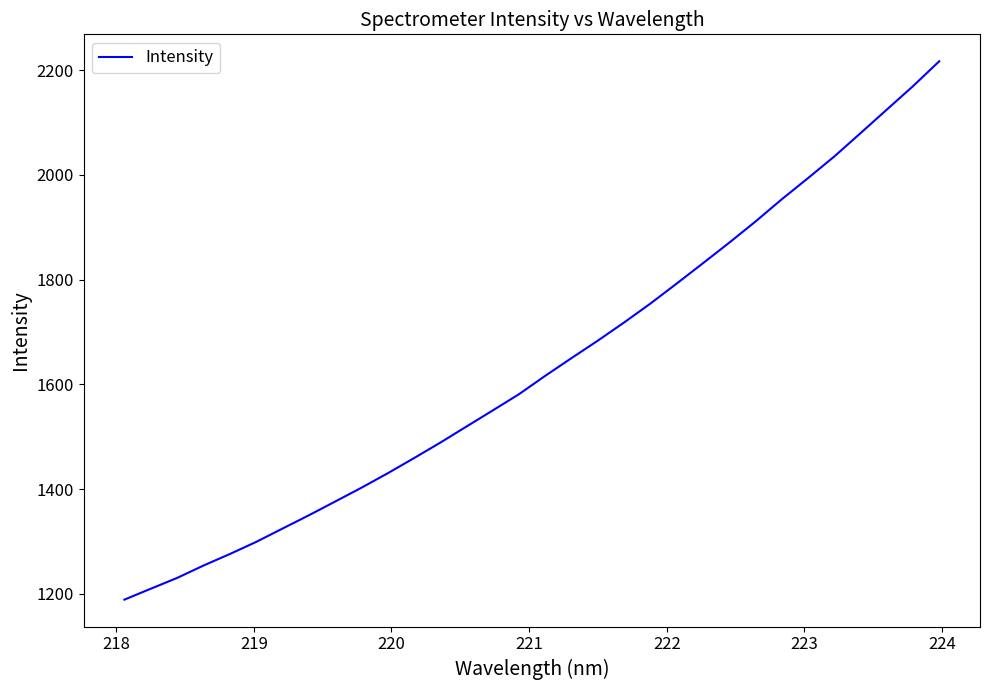

How many values exceed 1616?

16